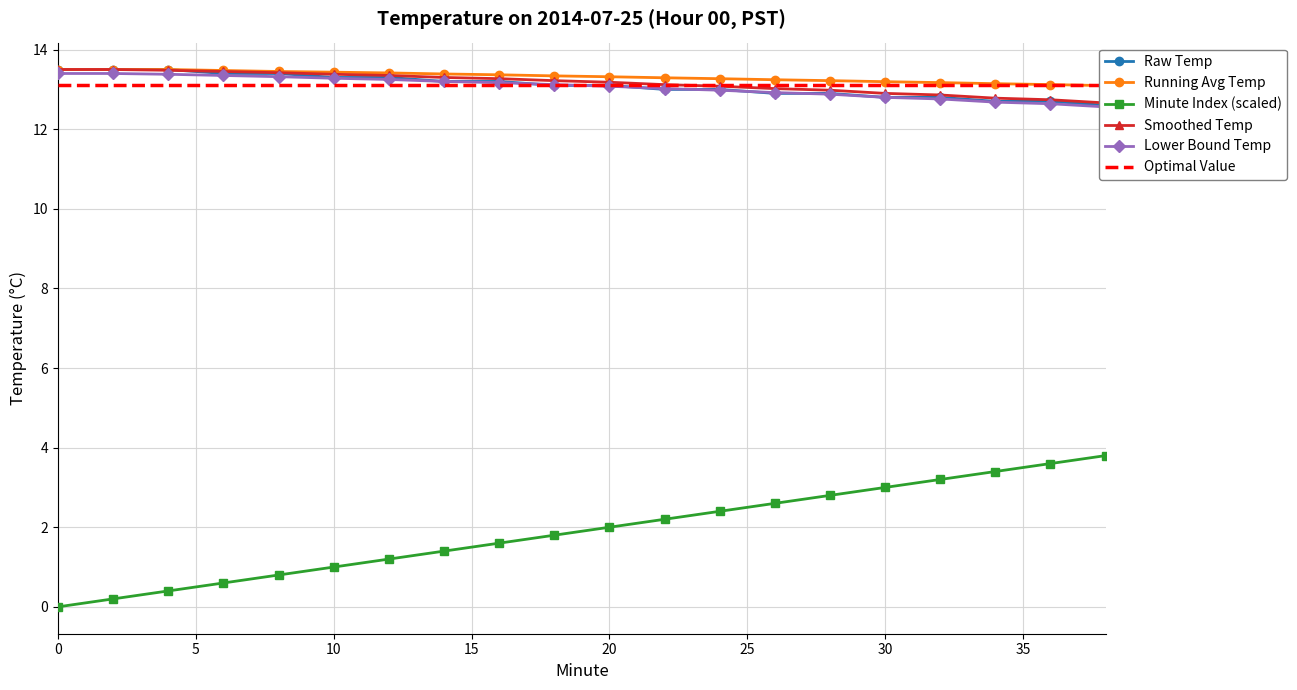

What is the difference between the maximum and minimum values in the Smoothed Temp series?

0.8